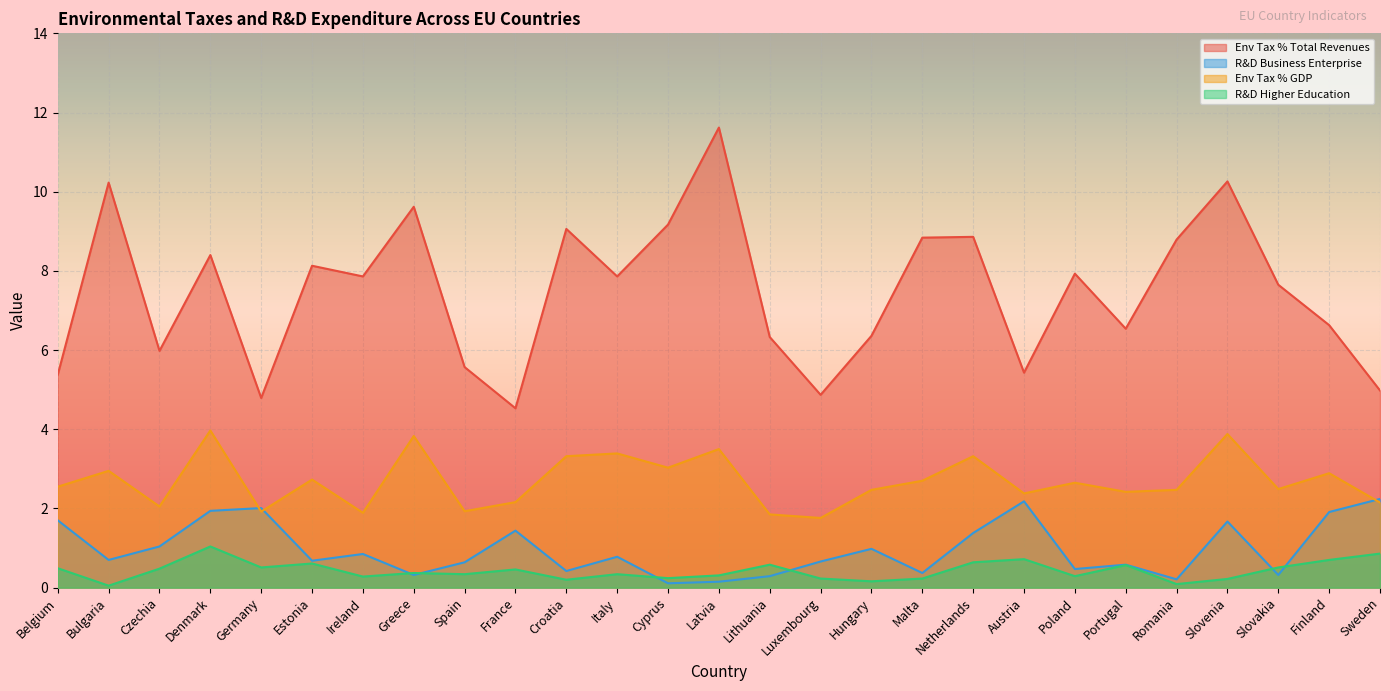

Rank the series by their maximum value, from lowest to highest.

R&D Higher Education, R&D Business Enterprise, Env Tax % GDP, Env Tax % Total Revenues